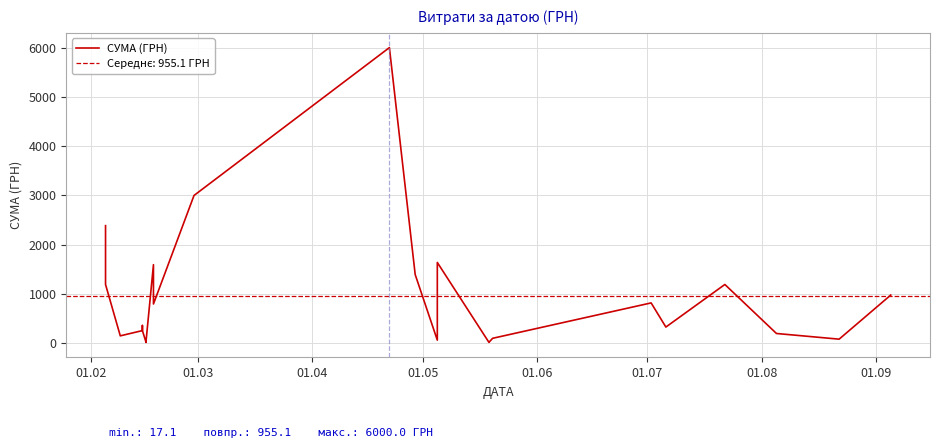

Where does the data first go above 361?

01.02